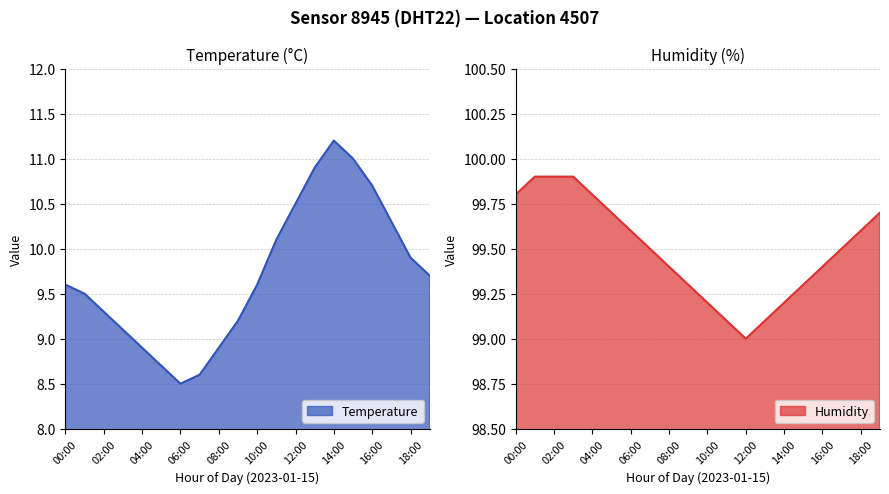

Which category has the lowest value in the humidity series?

12:00